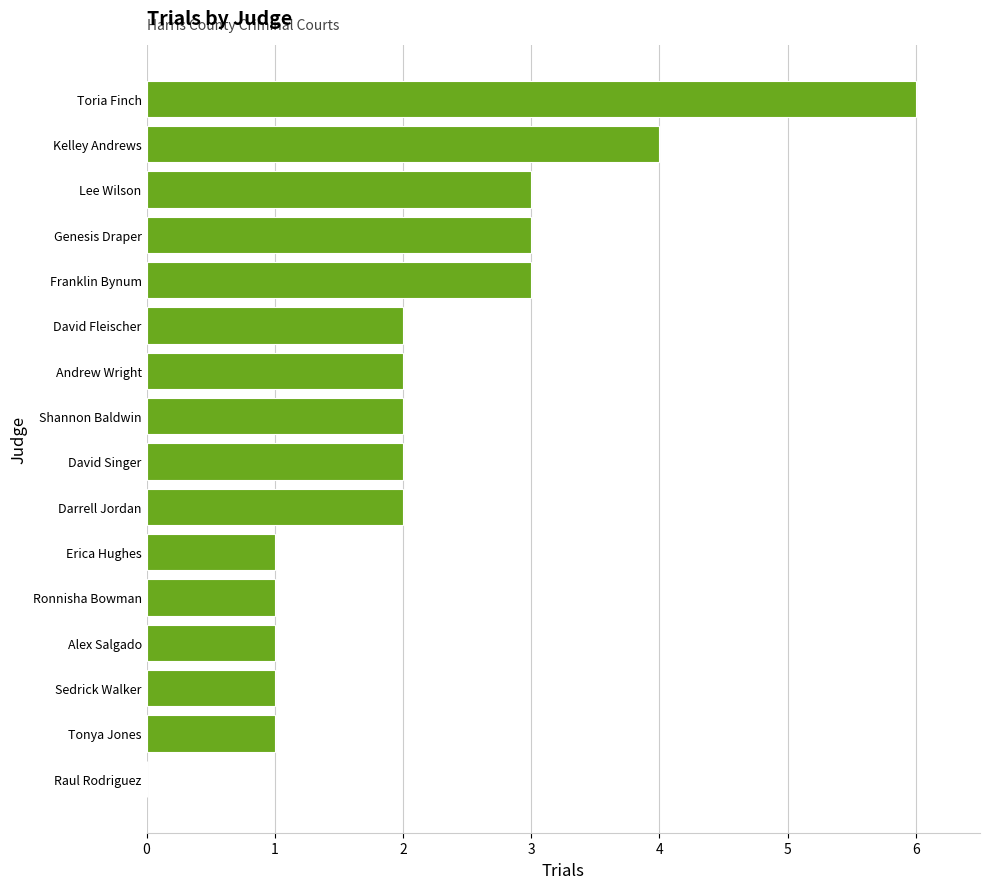

Reading bottom to top, extract all data points from this chart.

Raul Rodriguez=0	Tonya Jones=1	Sedrick Walker=1	Alex Salgado=1	Ronnisha Bowman=1	Erica Hughes=1	Darrell Jordan=2	David Singer=2	Shannon Baldwin=2	Andrew Wright=2	David Fleischer=2	Franklin Bynum=3	Genesis Draper=3	Lee Wilson=3	Kelley Andrews=4	Toria Finch=6